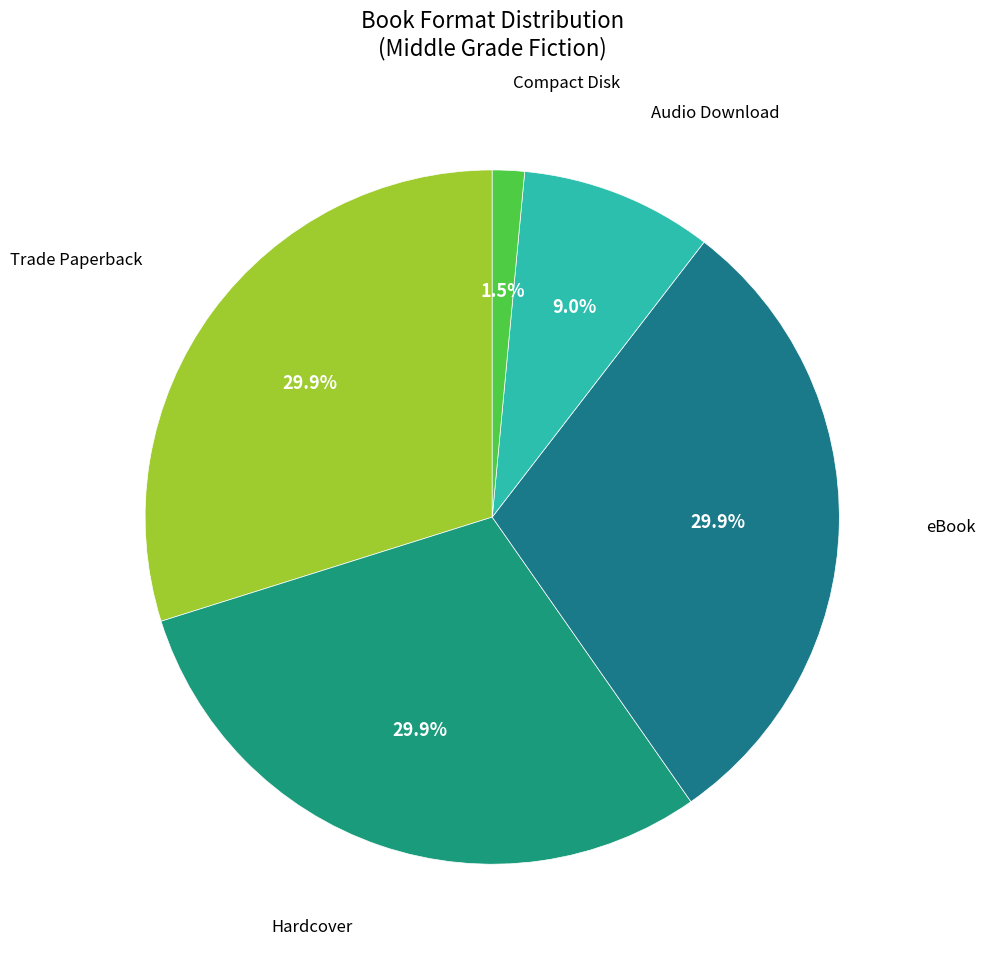

What percentage is the Trade Paperback slice, to the nearest percent?

30%